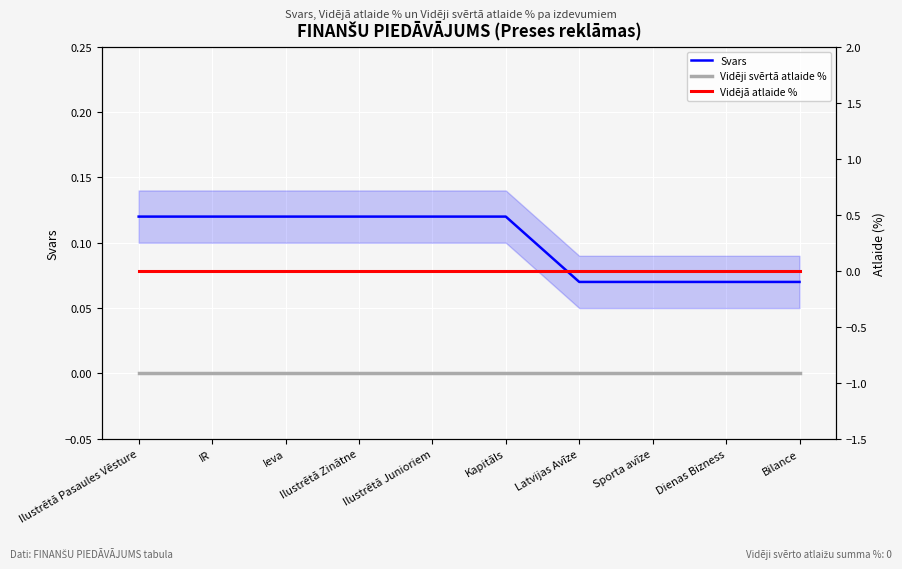

Is it true that Vidējā atlaide % equals 0.0 at Bilance?

True